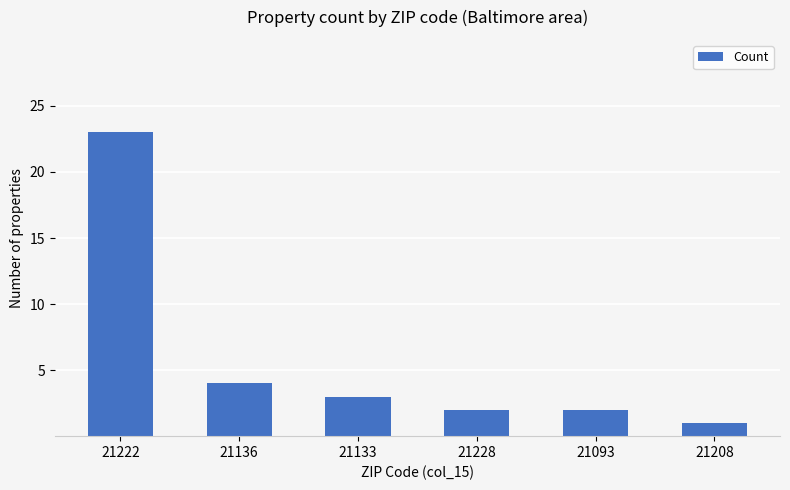

Approximately how many times larger is the value at 21136 compared to 21222?

0.2